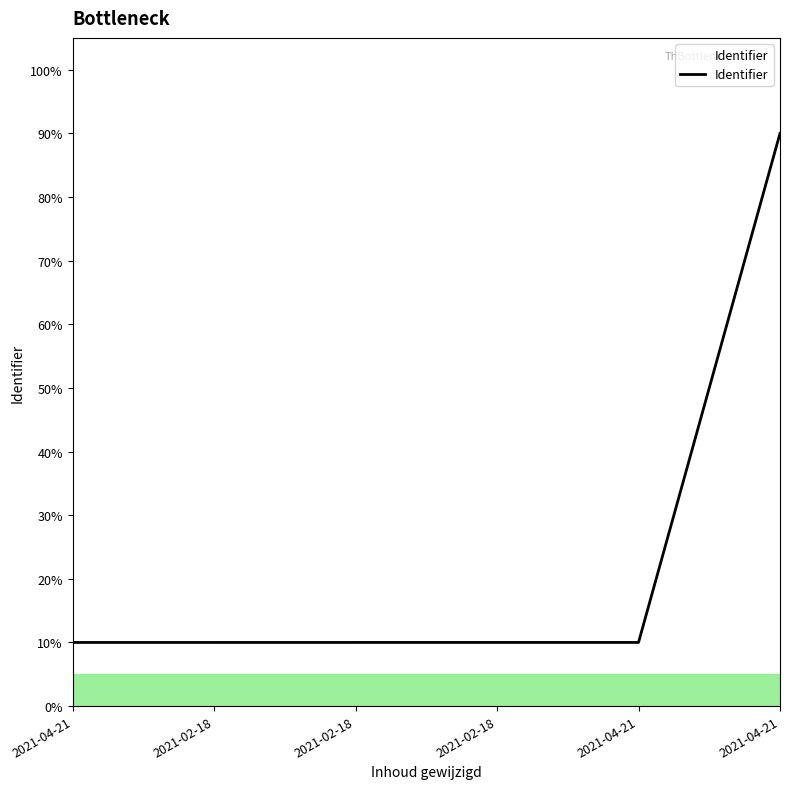

Read the value at 2021-04-21.

10.0